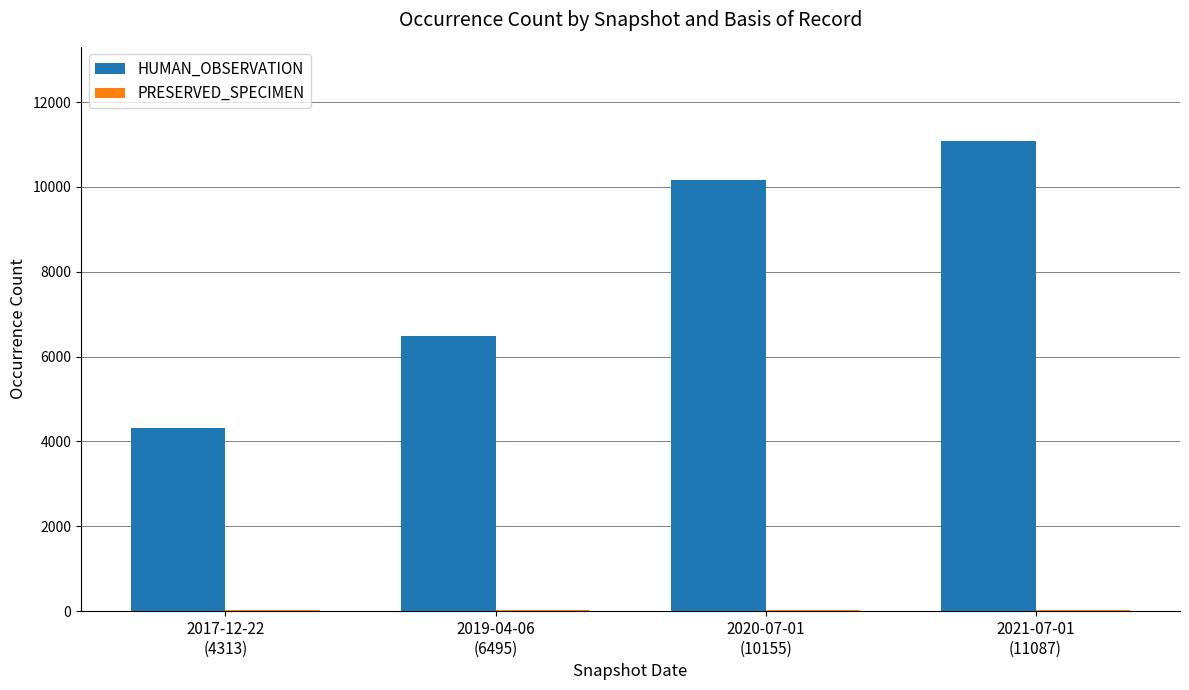

Which series has the largest total across all categories?

HUMAN_OBSERVATION